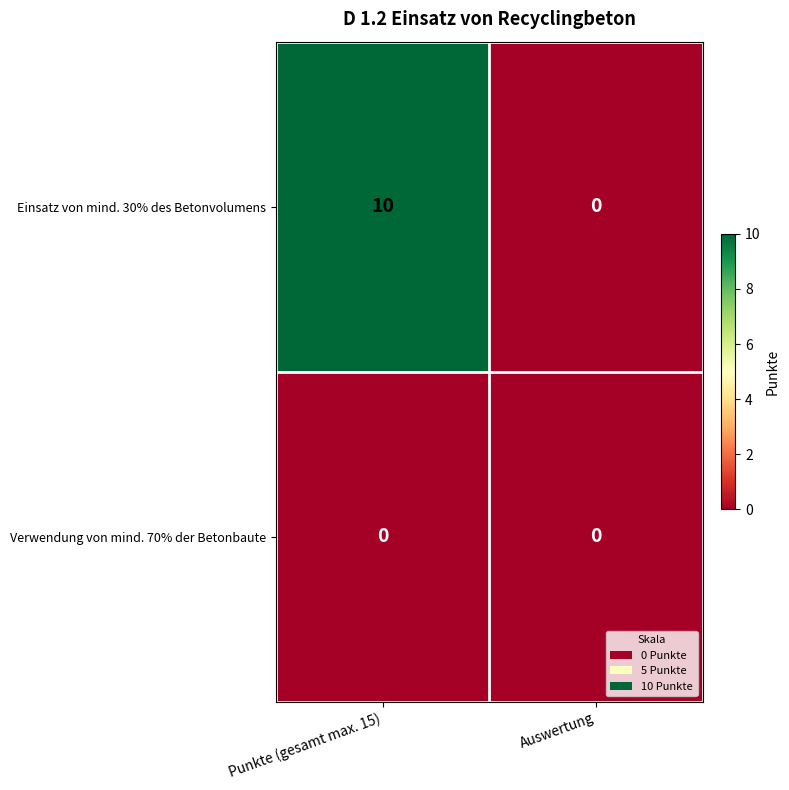

List the series in order of their overall mean, highest first.

Einsatz von mind. 30% des Betonvolumens, Verwendung von mind. 70% der Betonbaute